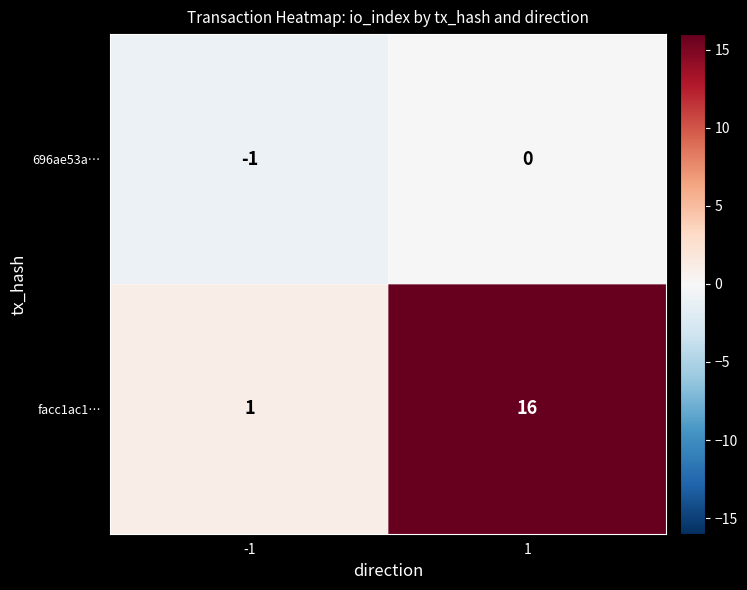

Which series has the largest range (max minus min)?

facc1ac1…